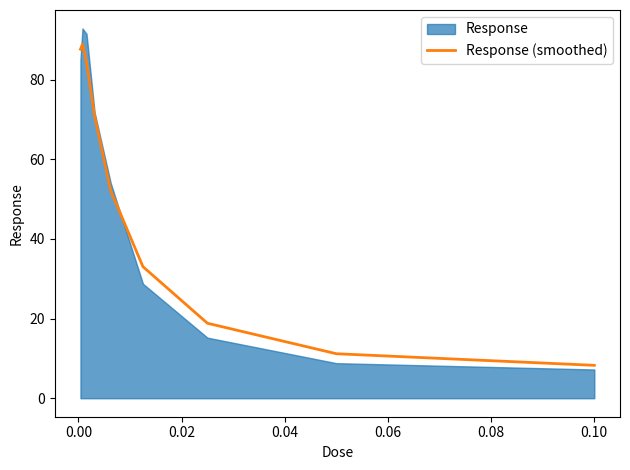

What is the highest value of the Response (smoothed) series?

88.9